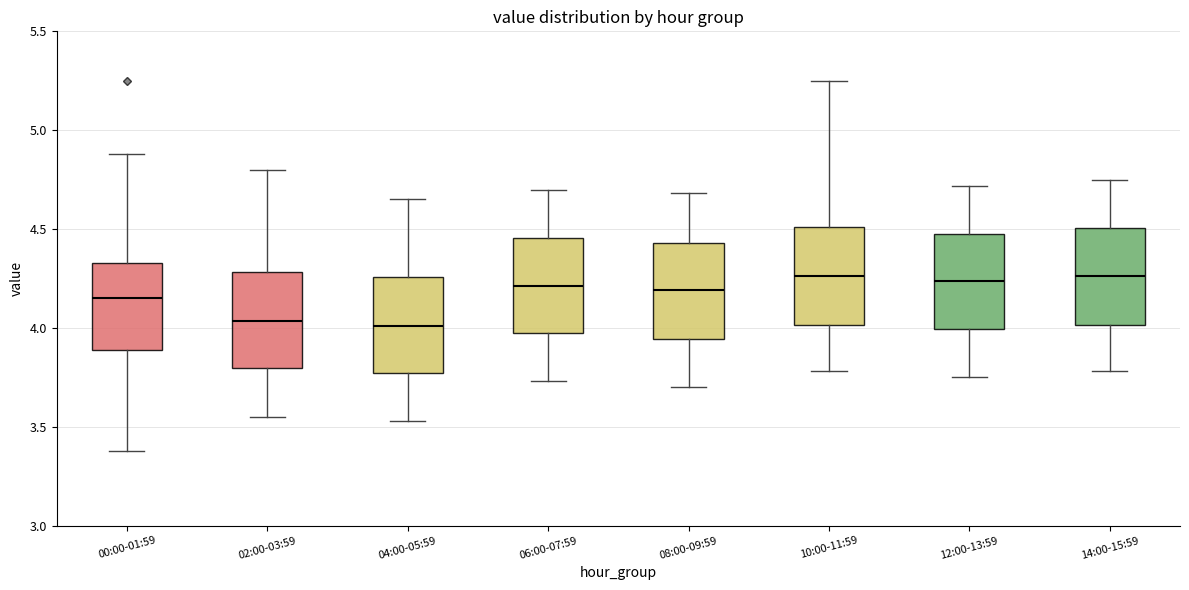

Reading left to right, transcribe this box plot: for each box, give where its median line is, the range the box spans, and where its two whiskers end, as read against the y-axis. The values are not printed on the chart, so give them approximately, as read against the axis.

00:00-01:59: median 4.15, box 3.90 to 4.35, whiskers 3.40 to 4.90
02:00-03:59: median 4.05, box 3.80 to 4.30, whiskers 3.55 to 4.80
04:00-05:59: median 4.00, box 3.75 to 4.25, whiskers 3.55 to 4.65
06:00-07:59: median 4.20, box 3.95 to 4.45, whiskers 3.75 to 4.70
08:00-09:59: median 4.20, box 3.95 to 4.45, whiskers 3.70 to 4.70
10:00-11:59: median 4.25, box 4.00 to 4.50, whiskers 3.80 to 5.25
12:00-13:59: median 4.25, box 4.00 to 4.50, whiskers 3.75 to 4.70
14:00-15:59: median 4.25, box 4.00 to 4.50, whiskers 3.80 to 4.75